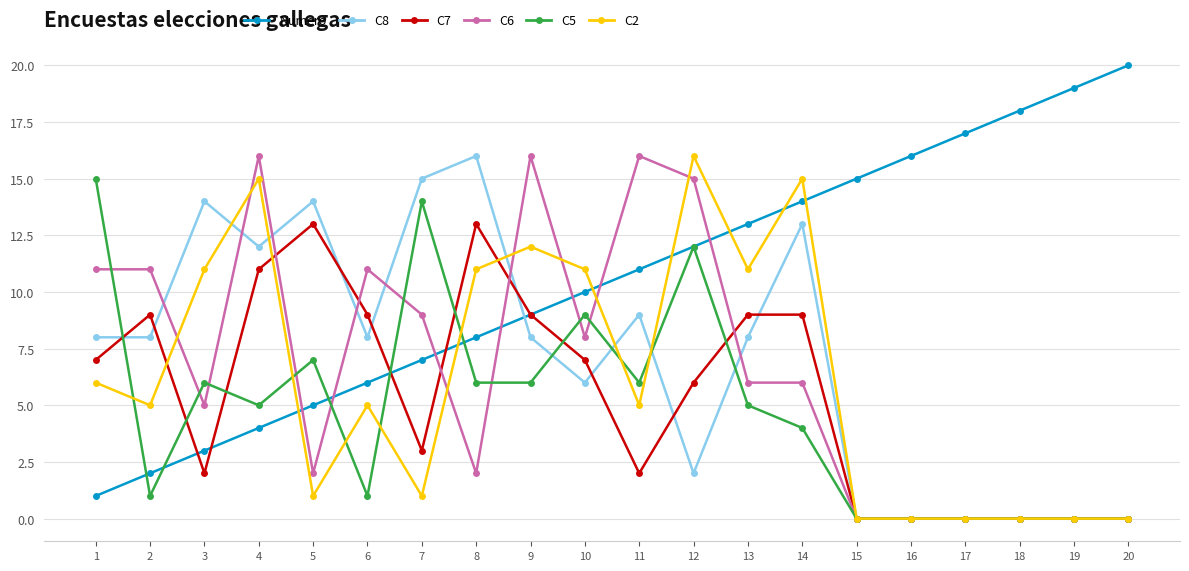

What are all the series names shown in the legend?

Numero, C8, C7, C6, C5, C2